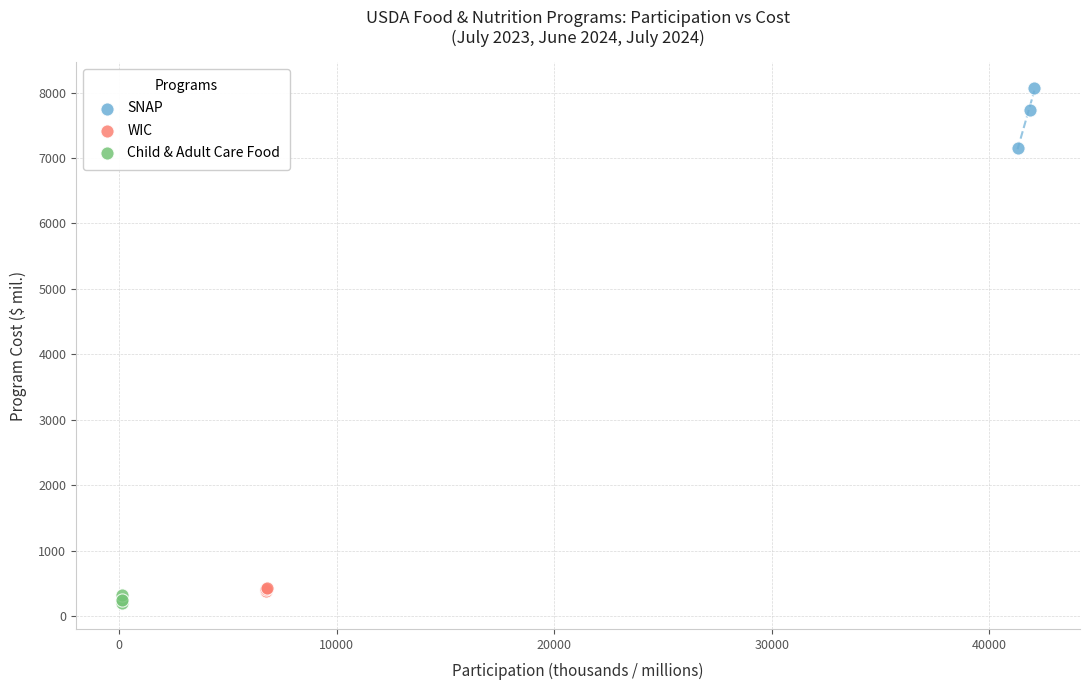

Which series has the widest spread of Y values?

SNAP